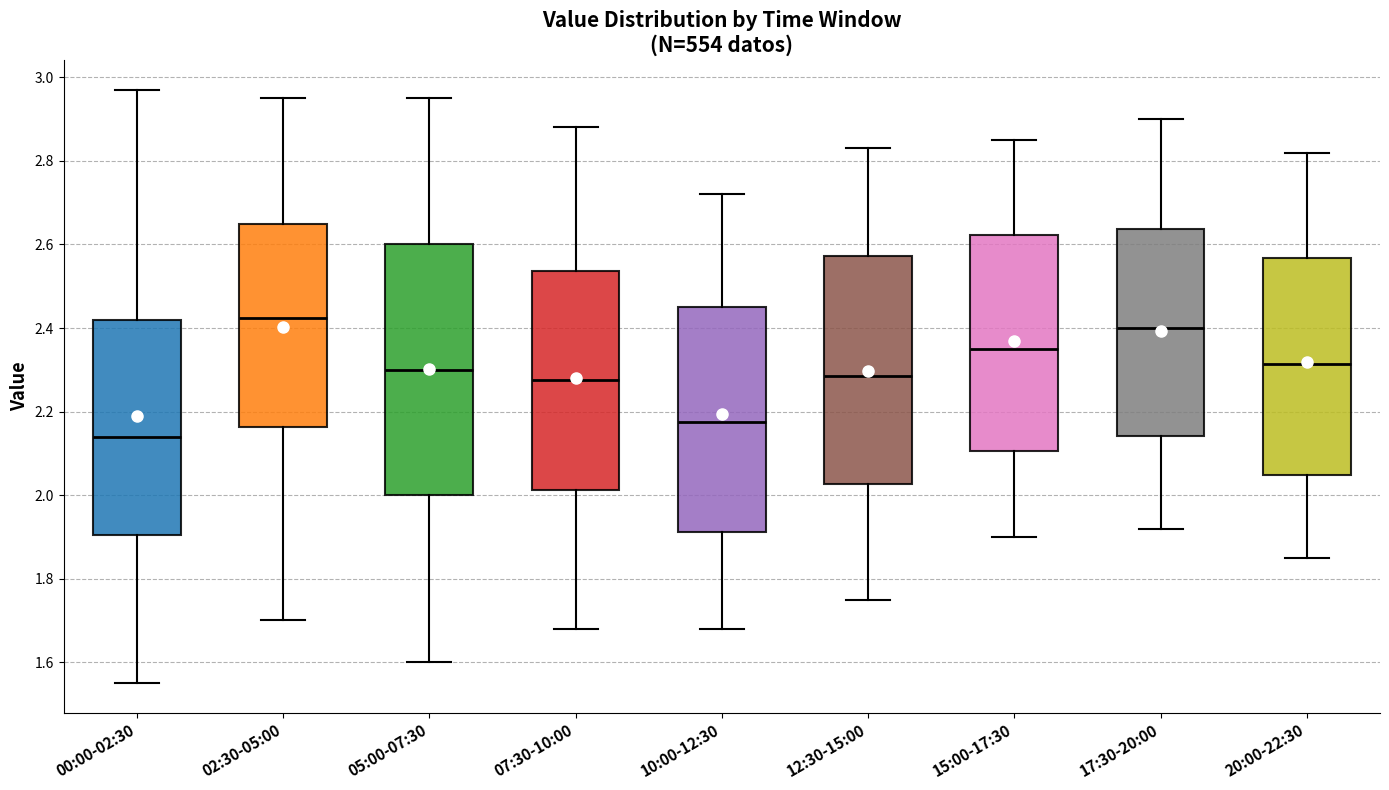

Comparing the boxes themselves (not the whiskers), which one is the tallest?

05:00-07:30